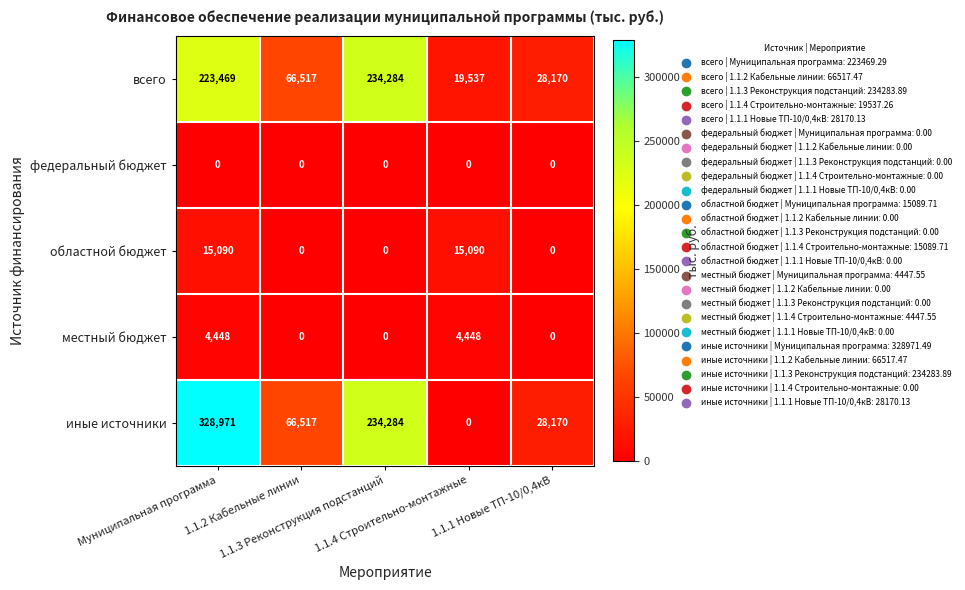

What is the sum of all областной бюджет values?

30180